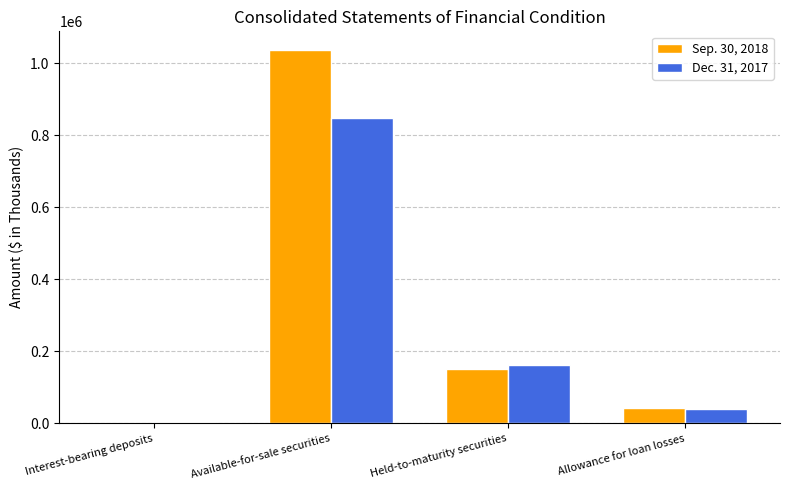

True or false: Dec. 31, 2017 has a value of 97658 at Held-to-maturity securities.

False